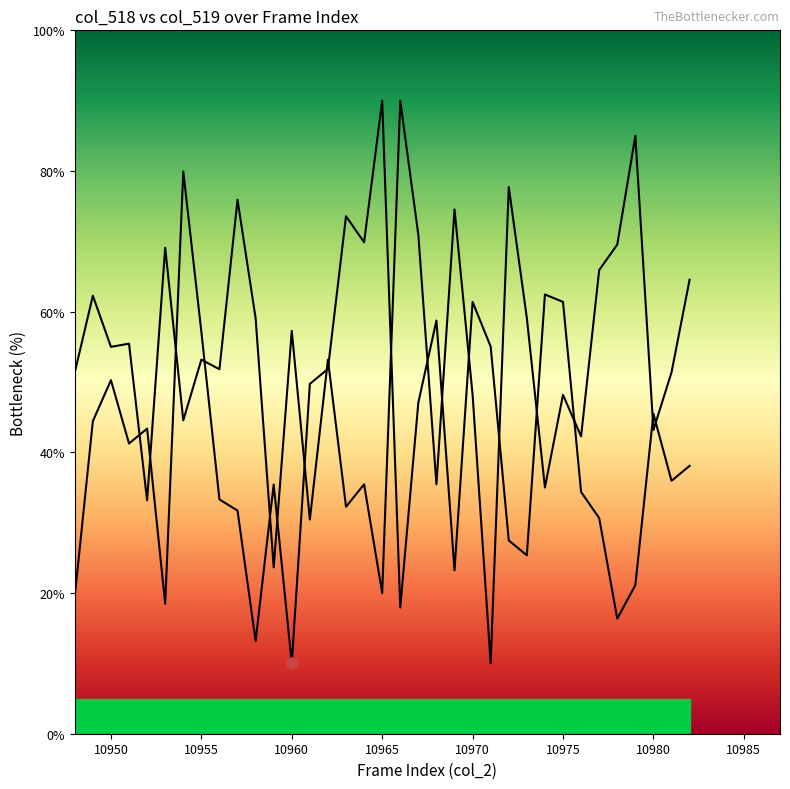

Reading left to right, list all the values displayed in this chart.

col_518: 19.5	44.4	50.3	41.3	43.4	18.5	79.9	57.2	33.3	31.7	13.2	35.4	10.0	49.7	51.9	73.6	69.9	90.0	17.9	47.1	58.7	23.2	61.4	55.0	27.5	25.4	62.5	61.4	34.4	30.7	16.4	21.1	45.5	36.0	38.1
col_519: 51.4	62.3	55.0	55.5	33.2	69.1	44.5	53.2	51.8	75.9	59.1	23.6	57.3	30.5	53.2	32.3	35.5	20.0	90.0	70.9	35.5	74.5	48.2	10.0	77.7	59.1	35.0	48.2	42.3	65.9	69.5	85.0	43.2	51.4	64.5